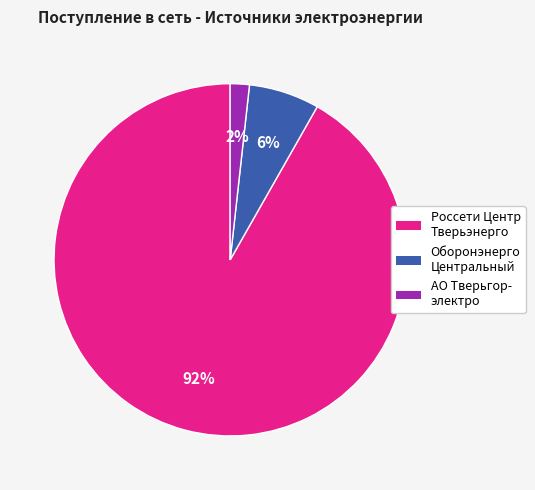

Is it true that Россети Центр Тверьэнерго is 99% of the pie?

False